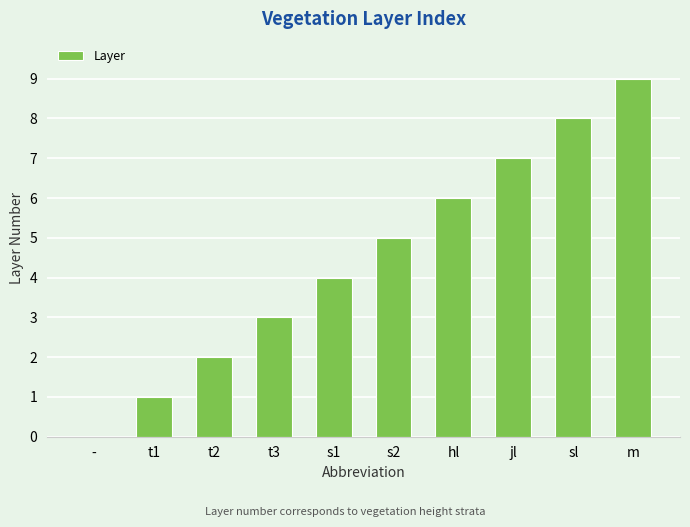

Reading right to left, list all the values displayed in this chart.

9	8	7	6	5	4	3	2	1	0